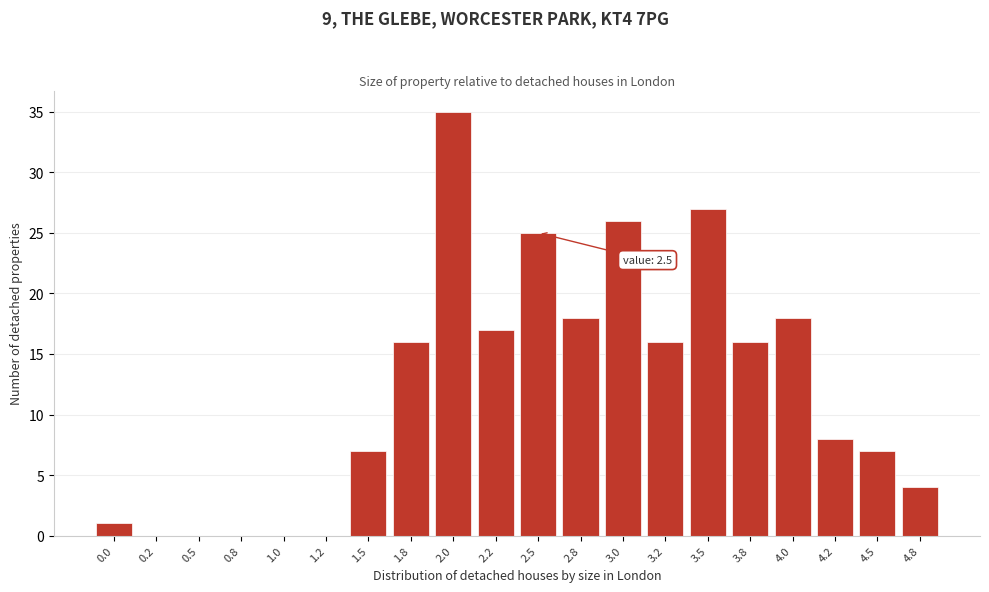

Reading left to right, what are all the values shown in this chart?

0.0=1	0.2=0	0.5=0	0.8=0	1.0=0	1.2=0	1.5=7	1.8=16	2.0=35	2.2=17	2.5=25	2.8=18	3.0=26	3.2=16	3.5=27	3.8=16	4.0=18	4.2=8	4.5=7	4.8=4